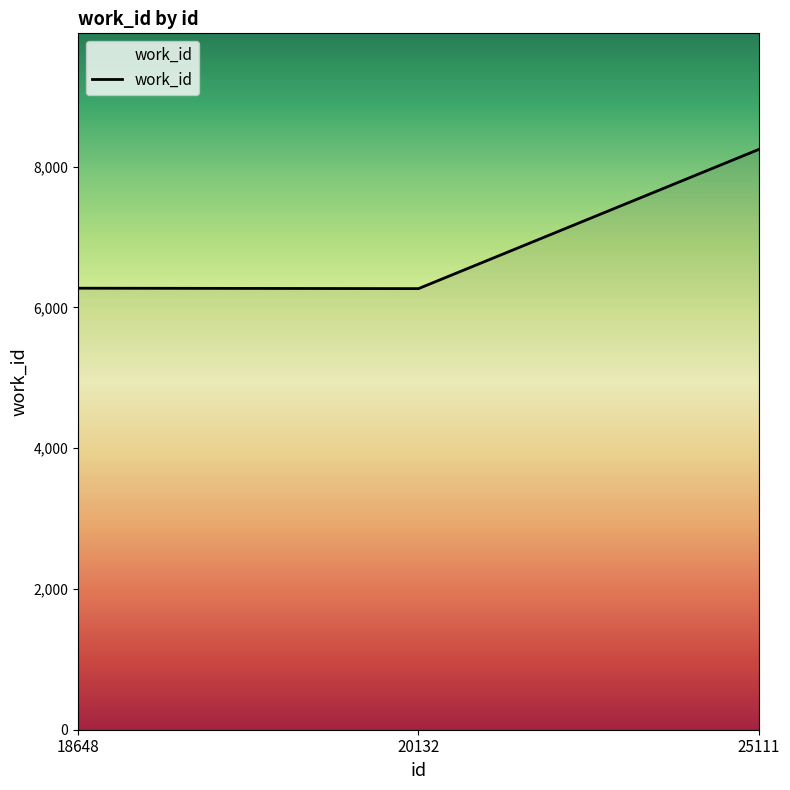

What is the greatest value displayed?

8245